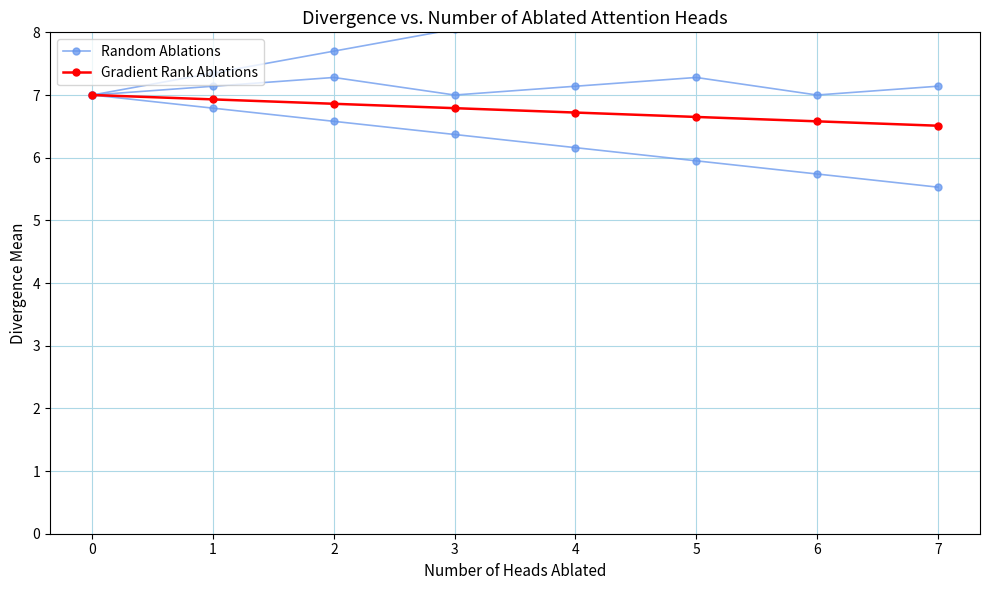

How many series are shown in this chart?

2